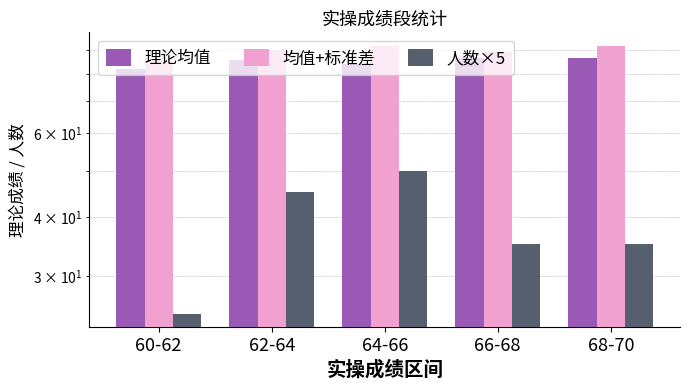

The value of 人数×5 at 64-66 is 73.4. True or false?

False